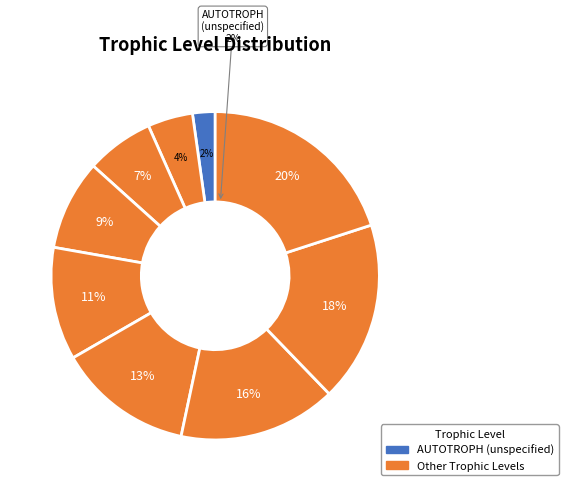

Is it true that AUTOTROPH-CHEMO is 18% of the pie?

False